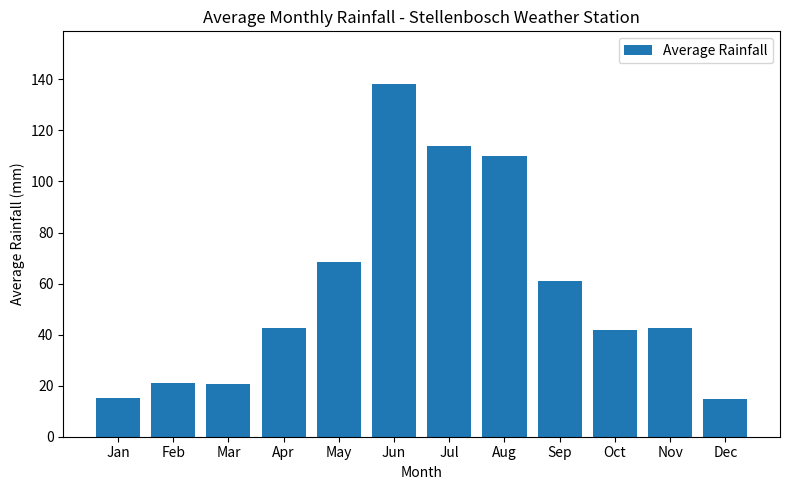

What is the difference between the second highest and minimum values?

99.1